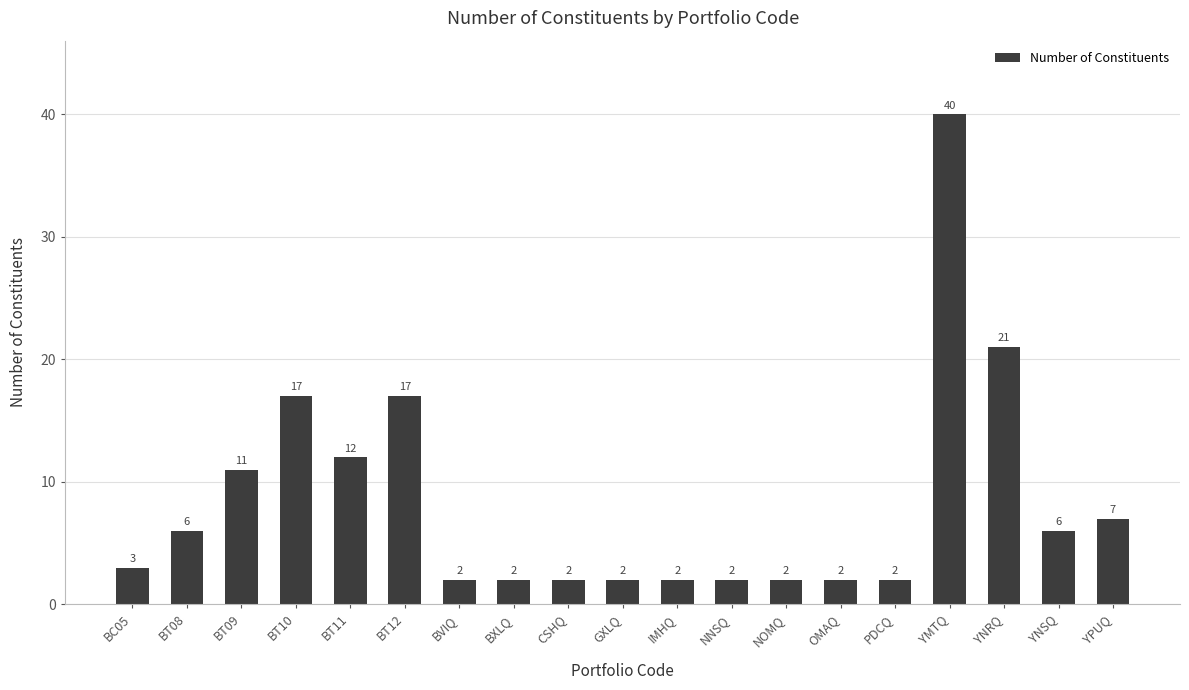

Is it true that the value at YNRQ is 21?

True